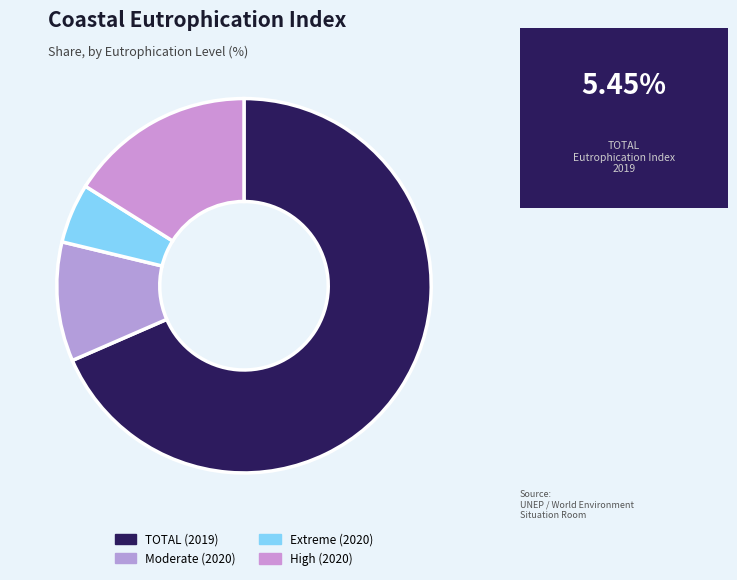

How many slices are in this pie chart?

4